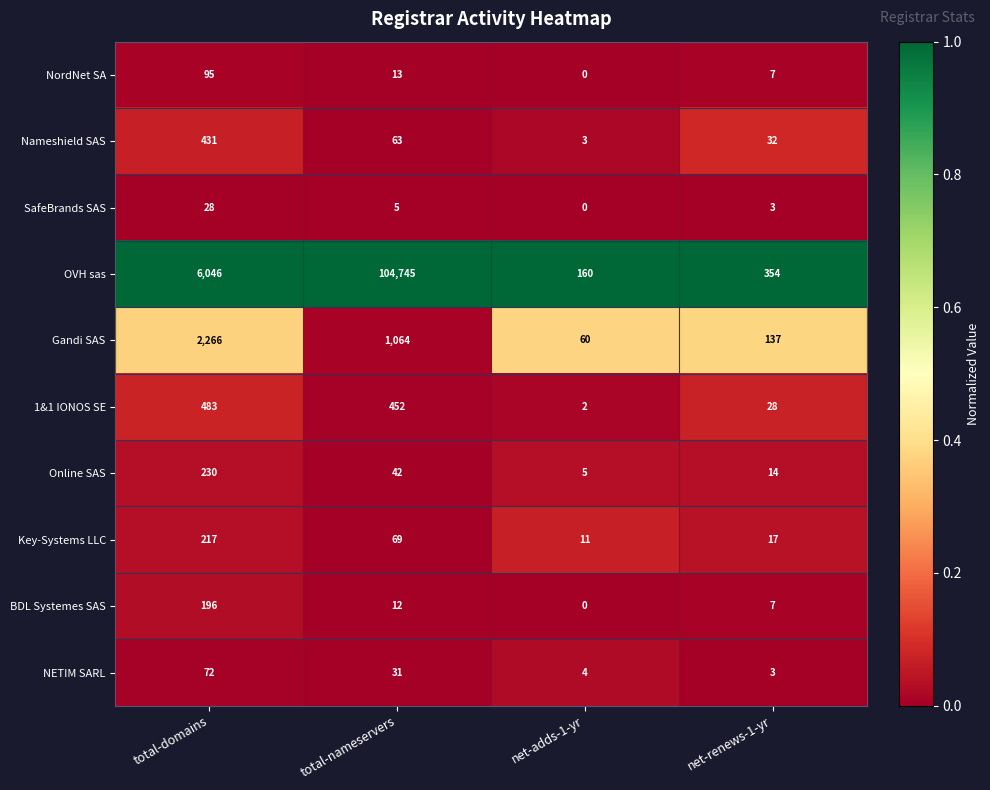

How many distinct data groups are displayed?

10